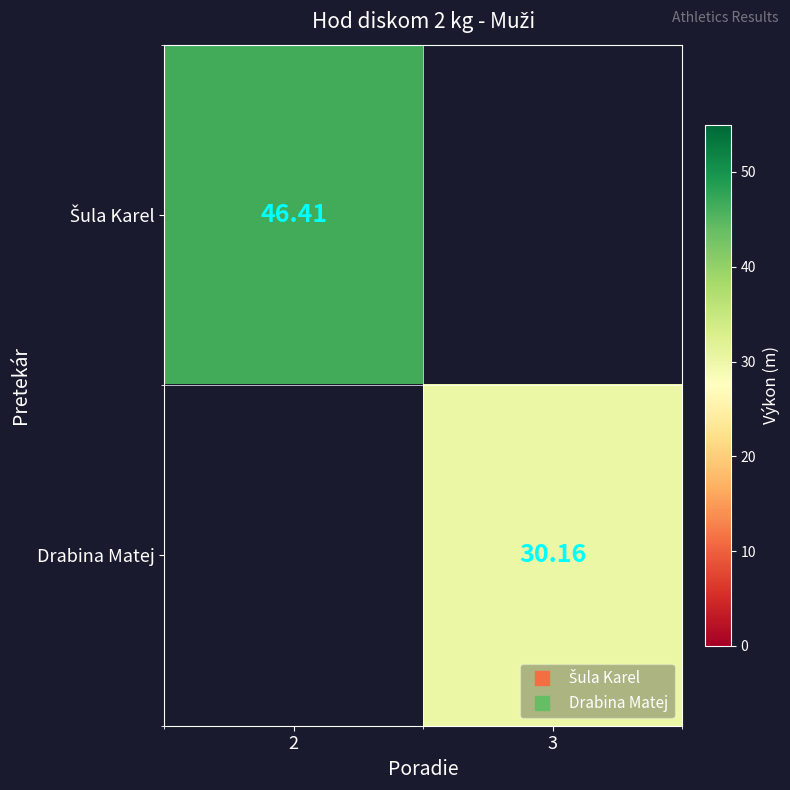

What value does the Šula Karel series have at 2?

46.4